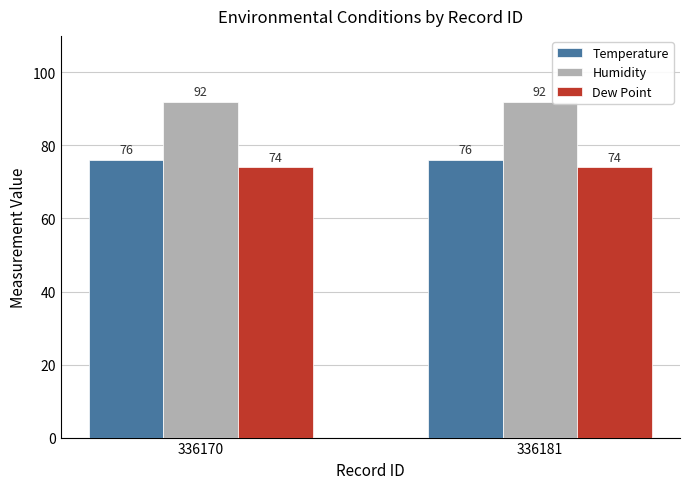

The Humidity series shows 92 at 336170. True or false?

True